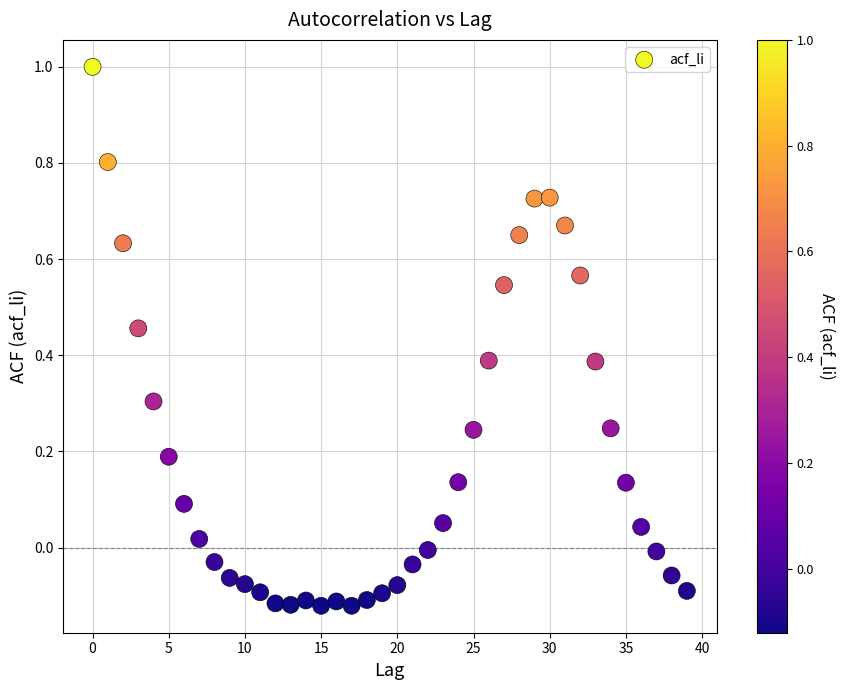

What is the range of Y values (max minus min)?

1.1